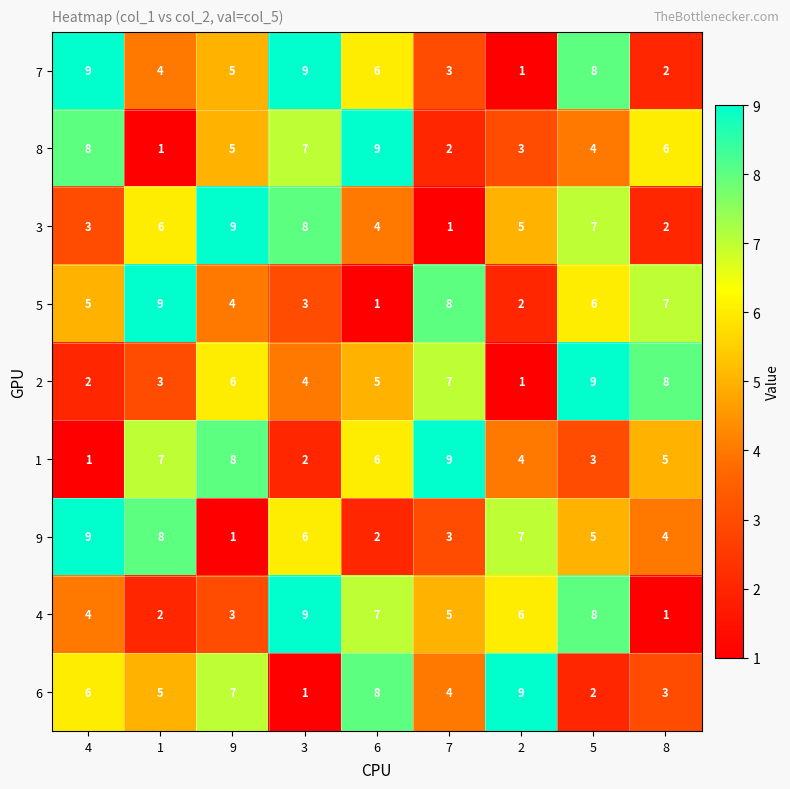

What is the sum of the 7 values at 9 and 2?

6